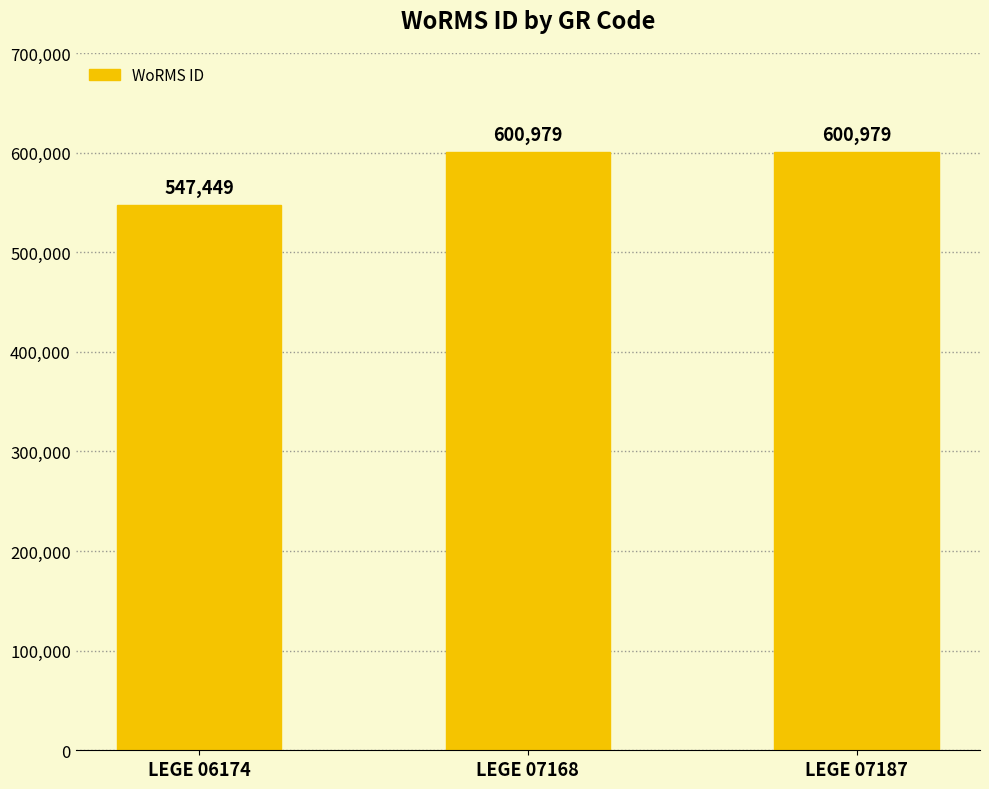

What is the maximum value shown in the chart?

600979